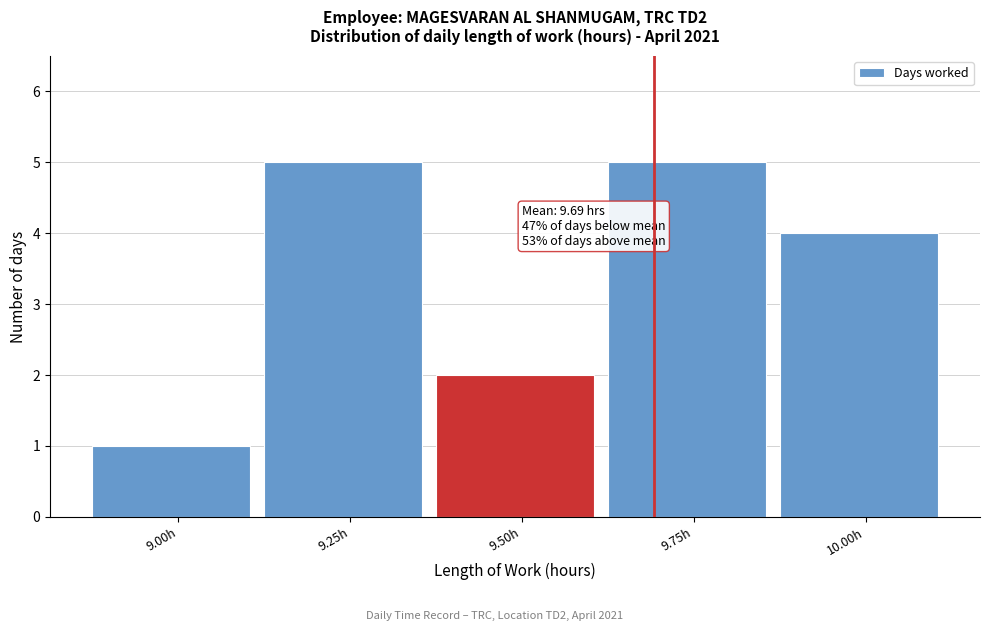

Reading right to left, list all the values displayed in this chart.

10.00h=4	9.75h=5	9.50h=2	9.25h=5	9.00h=1